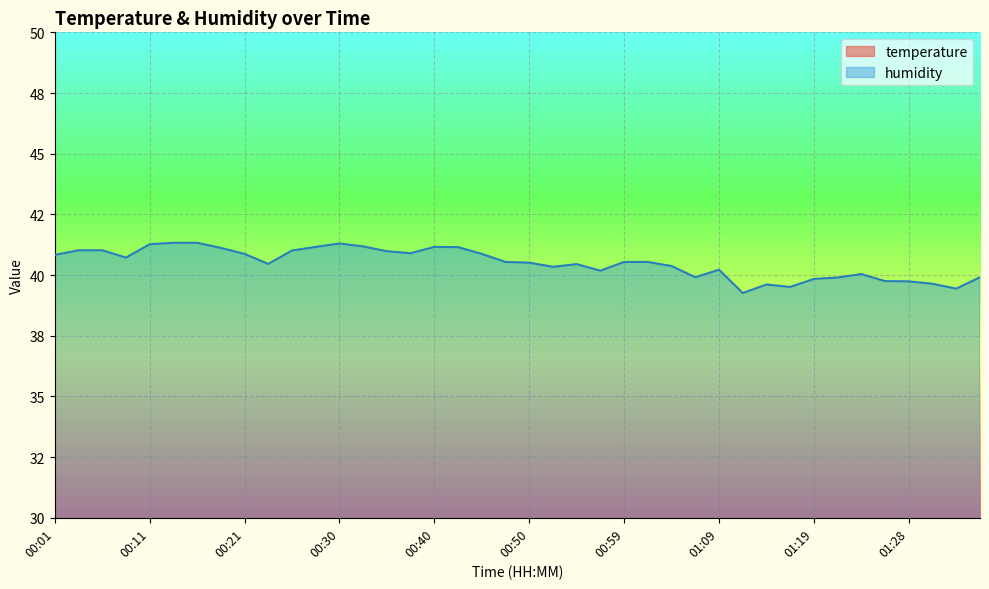

The value of temperature at 01:07 is 18.0. True or false?

True